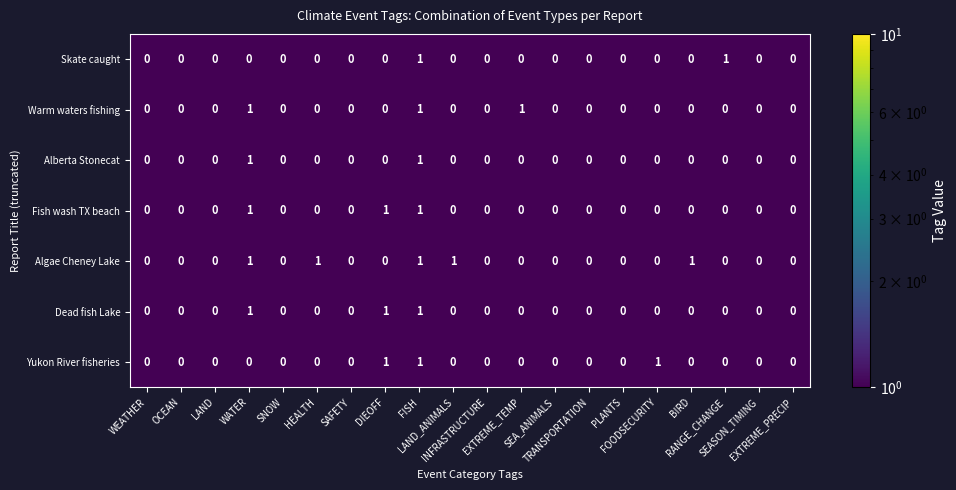

What is the sum of all Yukon River fisheries values?

3